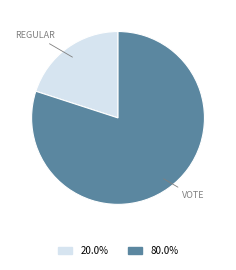

Rank the categories by value from lowest to highest.

Regular, Vote